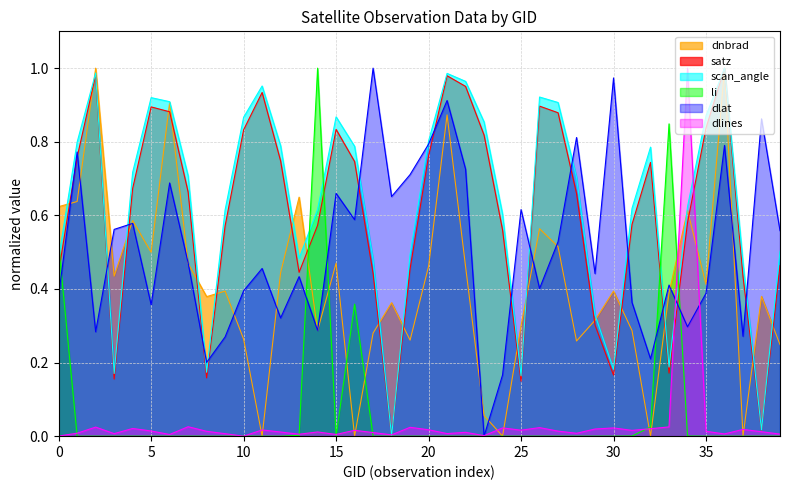

Between 24 and 35, which series saw the biggest shift?

dnbrad